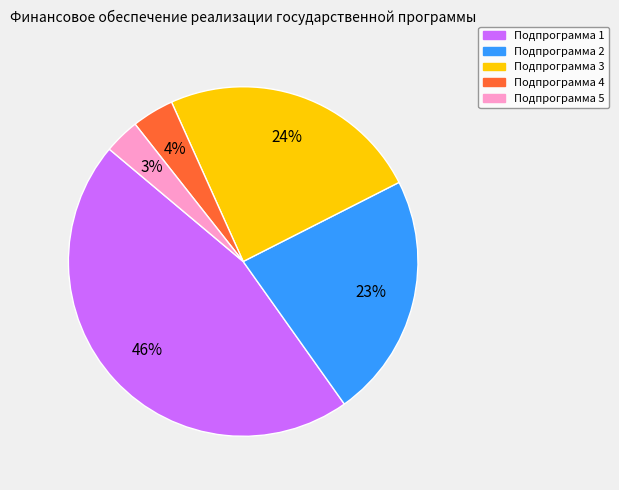

What is the largest slice in the pie chart?

Подпрограмма 1